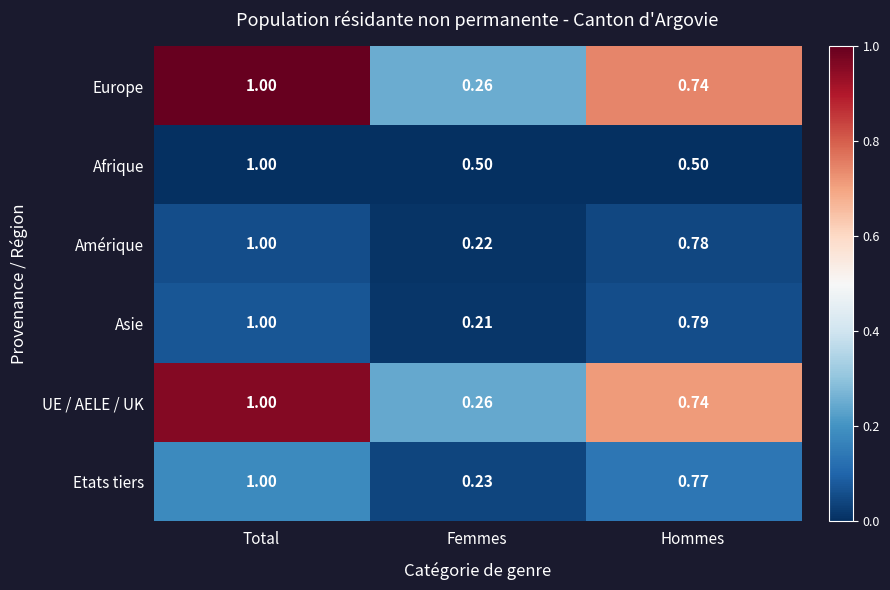

Rank the categories by UE / AELE / UK value from highest to lowest.

Total, Hommes, Femmes